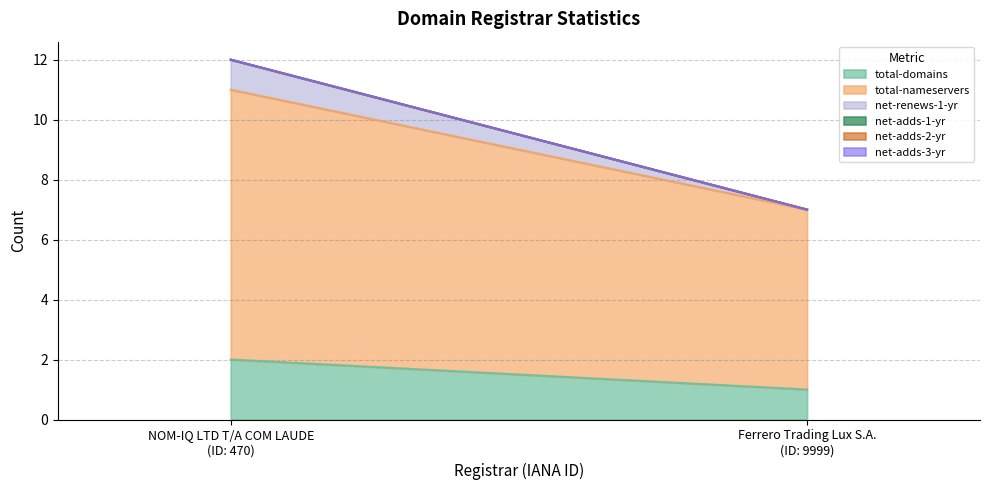

At how many categories does at least one series exceed 8?

1